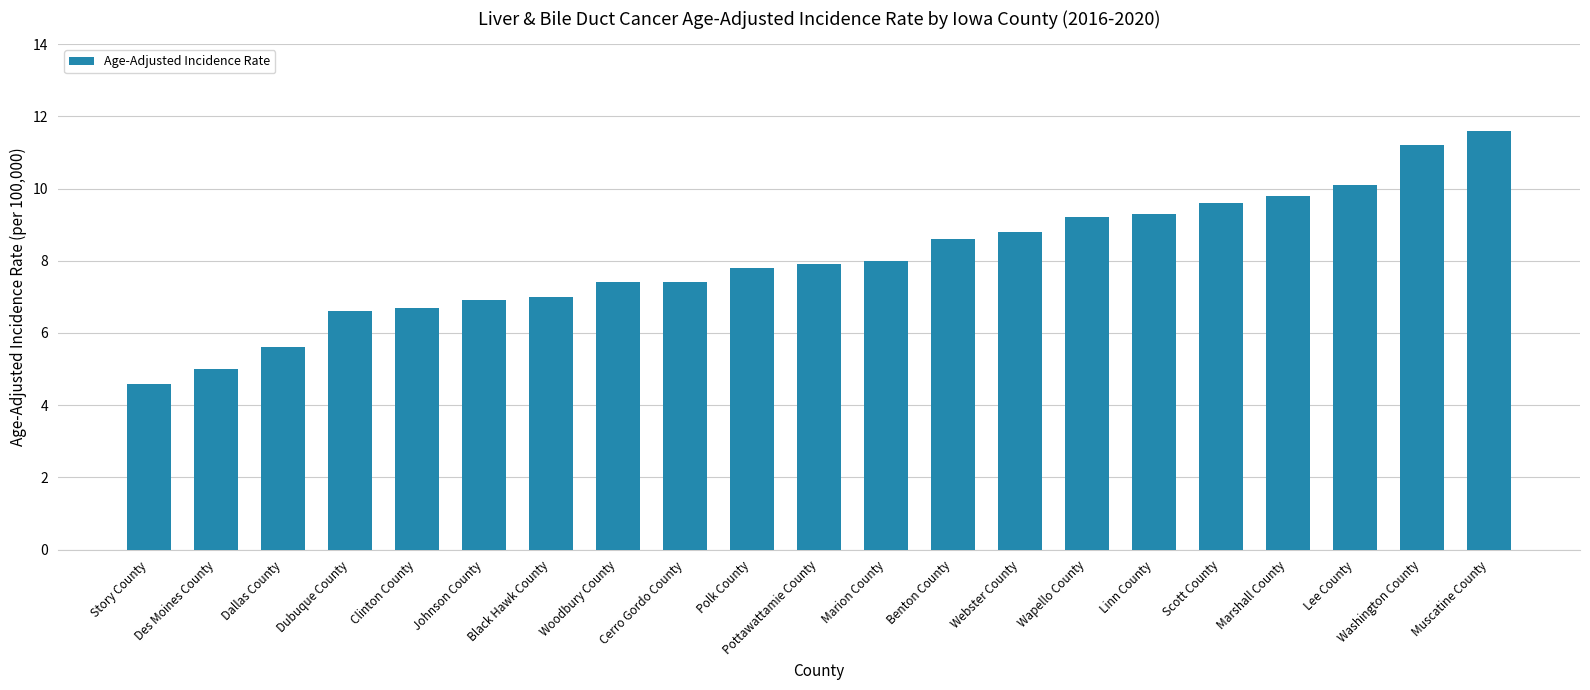

True or false: the data shows 12.8 at Polk County.

False